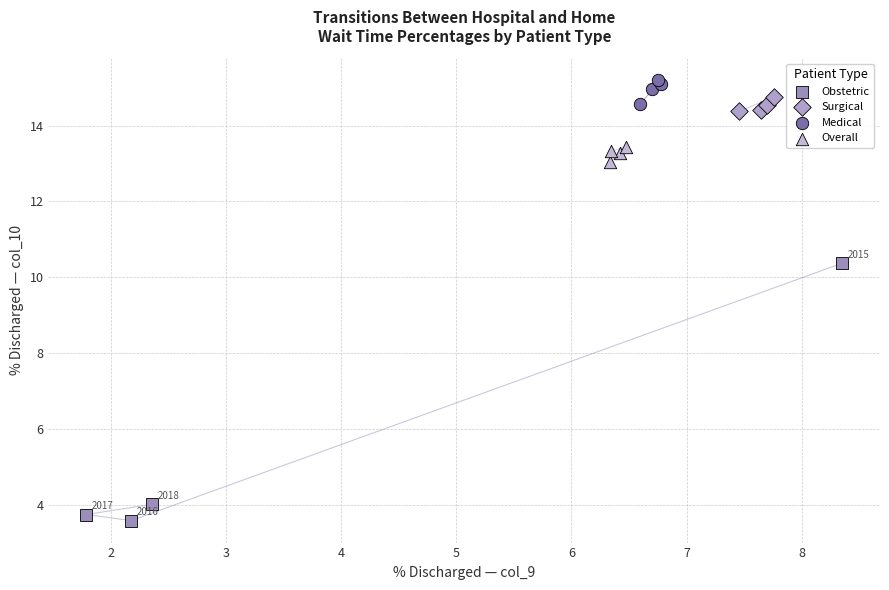

Which series contains the lowest Y value?

Obstetric